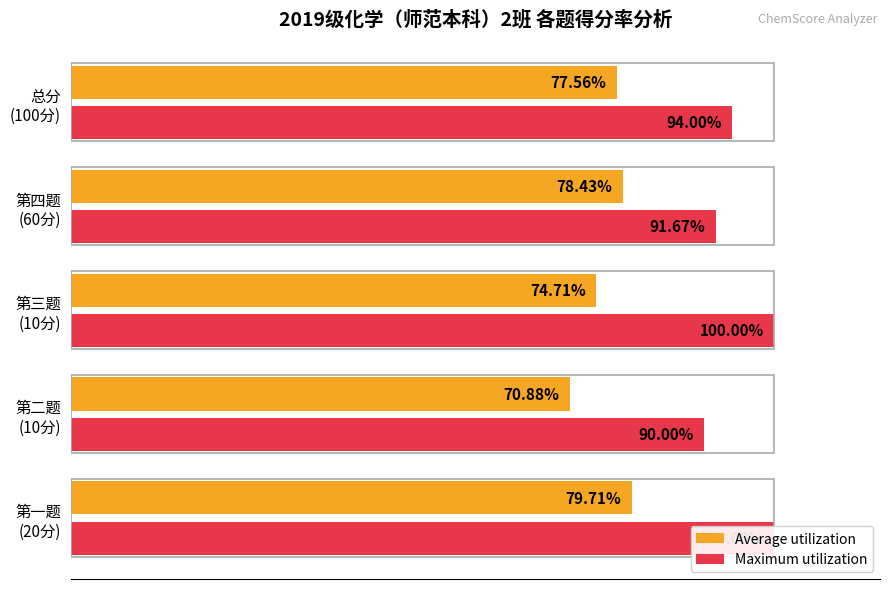

What is the minimum value for Average utilization?

70.9